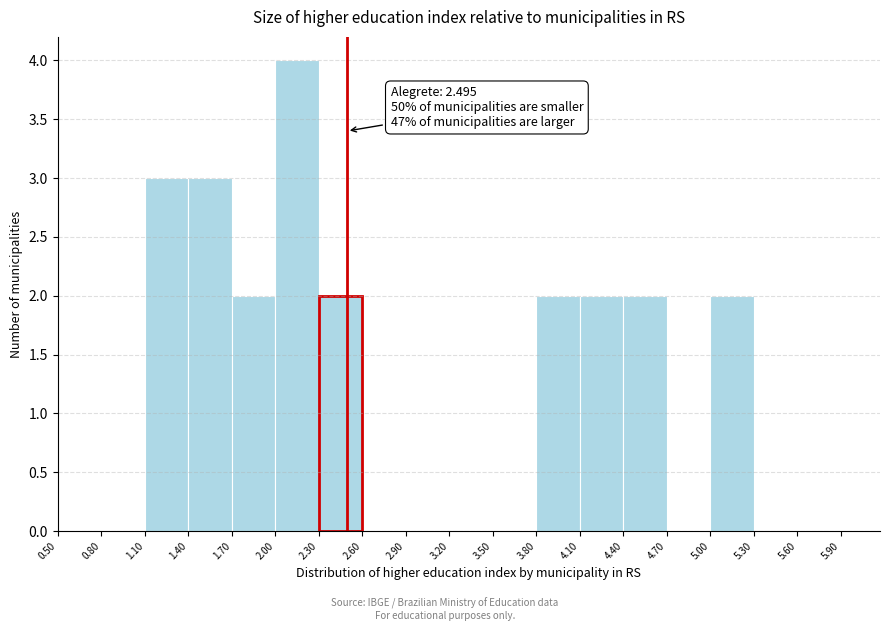

Over which range of the x-axis is the bar tallest?

2.00 to 2.30